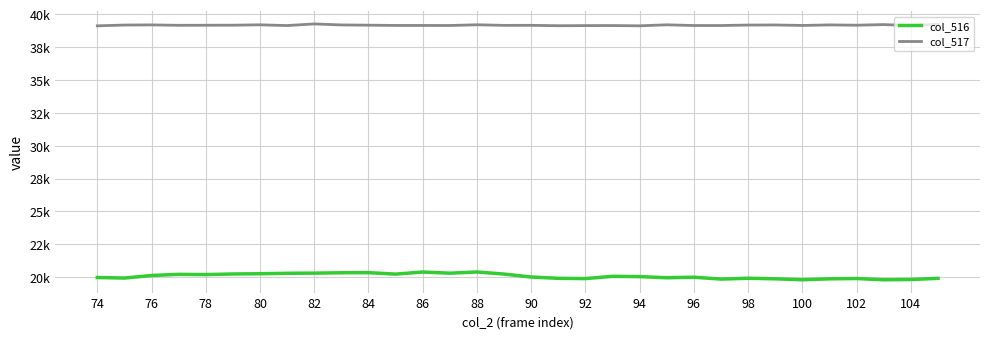

Does the chart display data point markers on the line(s)?

No